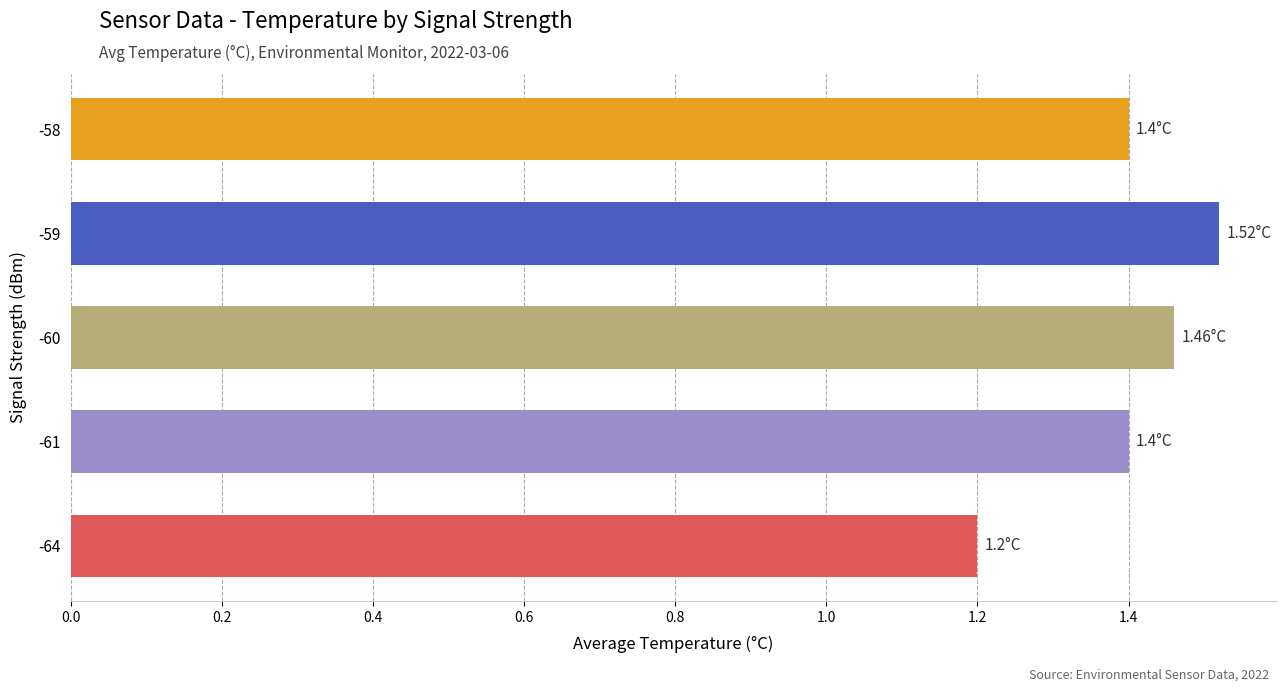

What is the ratio of the value at -61 to the value at -64?

1.2